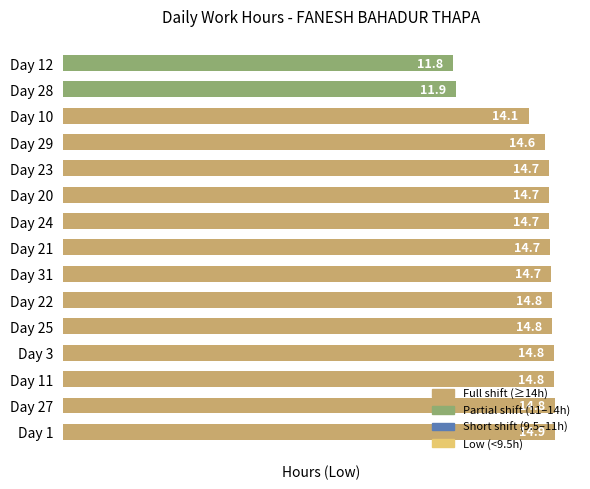

The value at Day 21 is 14.7. True or false?

True